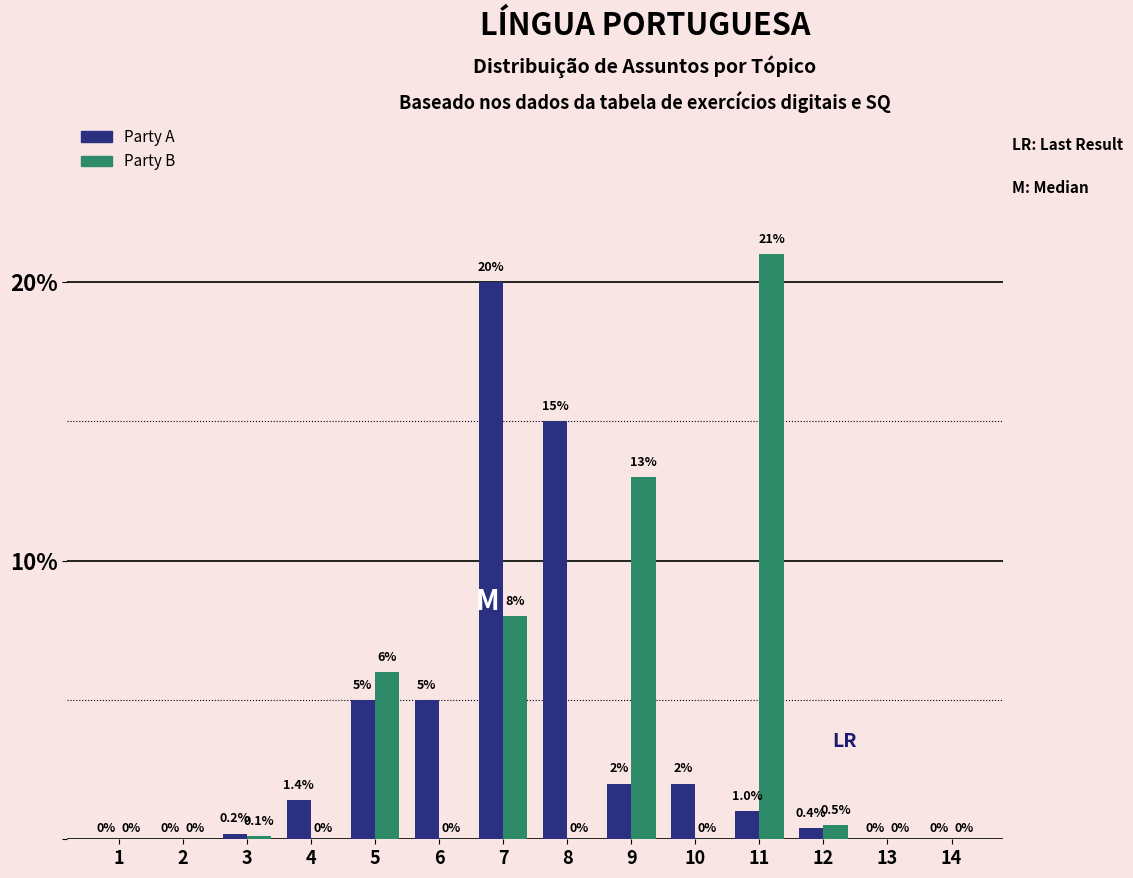

Reading right to left, extract all data points from this chart.

Party A: 14=0.0	13=0.0	12=0.4	11=1.0	10=2.0	9=2.0	8=15.0	7=20.0	6=5.0	5=5.0	4=1.4	3=0.2	2=0.0	1=0.0
Party B: 14=0.0	13=0.0	12=0.5	11=21.0	10=0.0	9=13.0	8=0.0	7=8.0	6=0.0	5=6.0	4=0.0	3=0.1	2=0.0	1=0.0